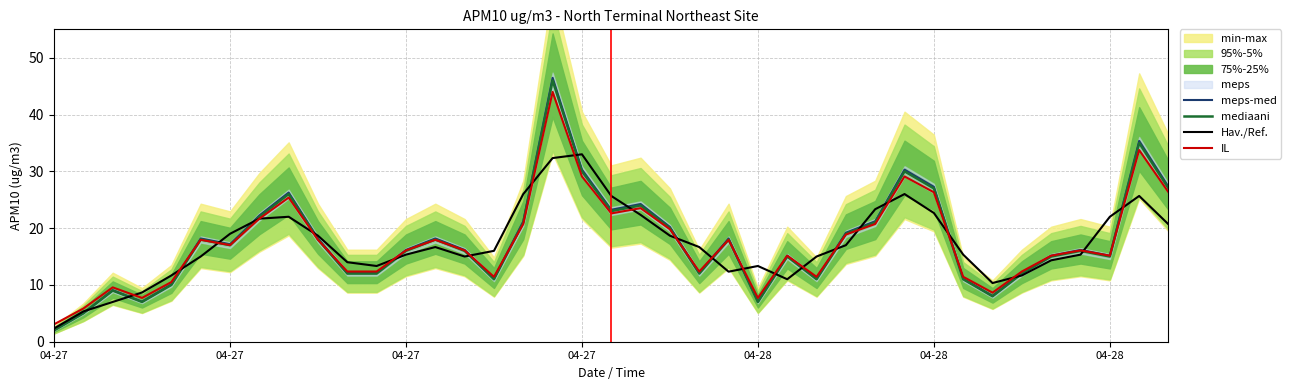

True or false: IL has a value of 12.4 at 11.

True